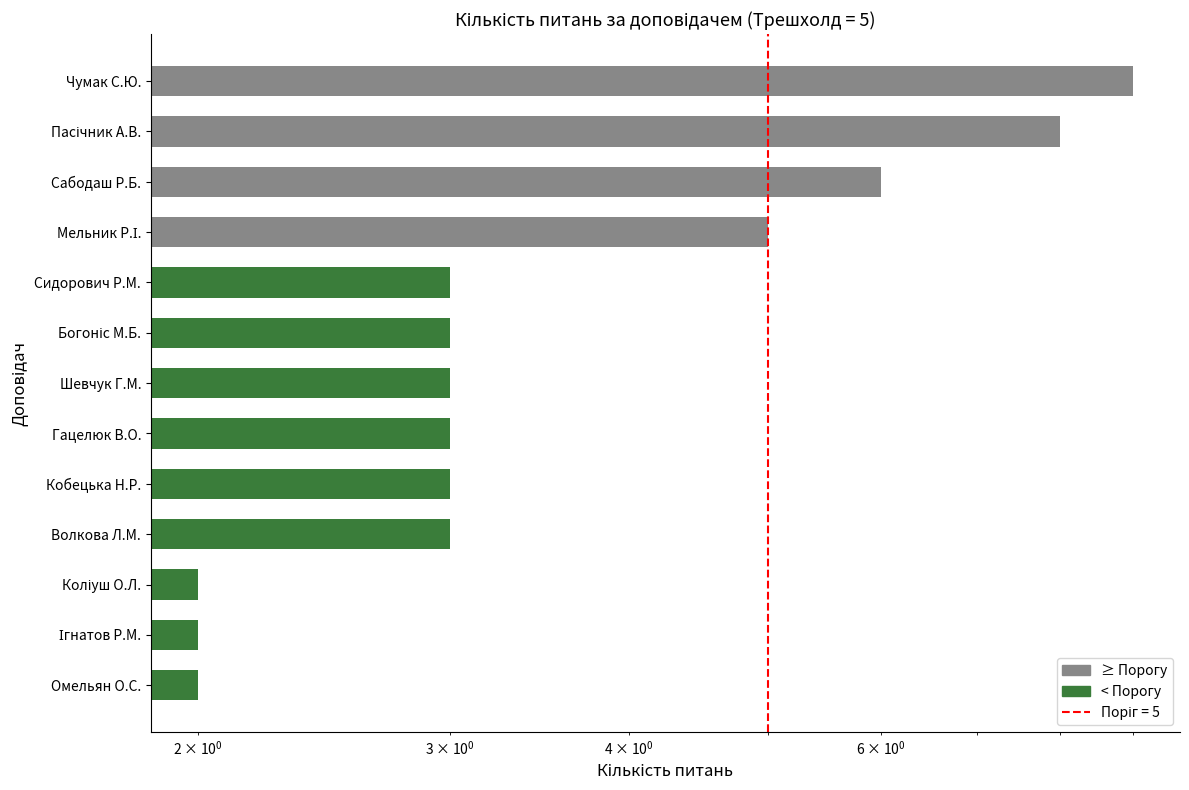

How many data points are less than 3?

3